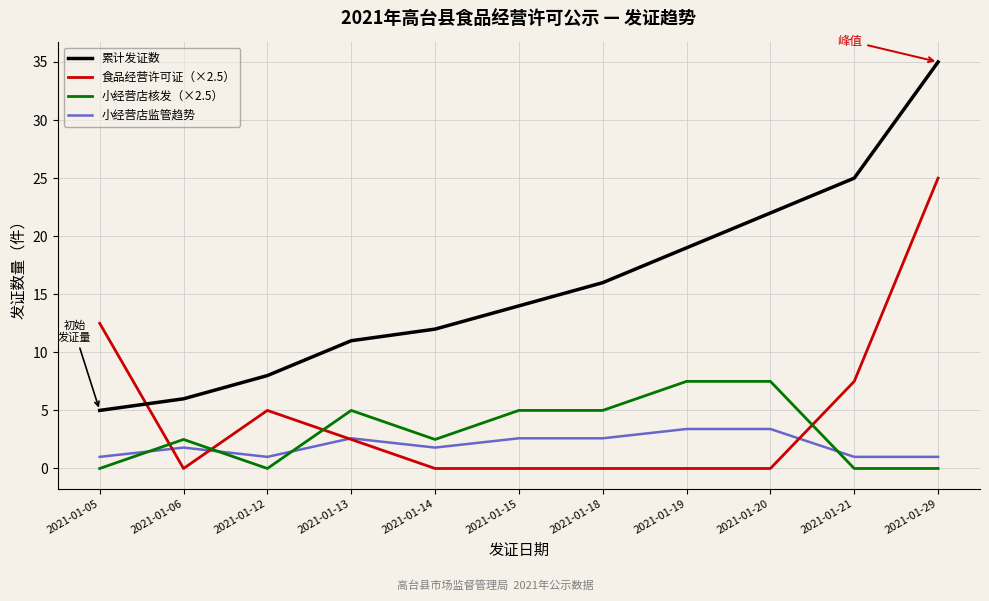

Reading left to right, what are all the values shown in this chart?

累计发证数: 2021-01-05=5.0	2021-01-06=6.0	2021-01-12=8.0	2021-01-13=11.0	2021-01-14=12.0	2021-01-15=14.0	2021-01-18=16.0	2021-01-19=19.0	2021-01-20=22.0	2021-01-21=25.0	2021-01-29=35.0
食品经营许可证（×2.5）: 2021-01-05=12.5	2021-01-06=0.0	2021-01-12=5.0	2021-01-13=2.5	2021-01-14=0.0	2021-01-15=0.0	2021-01-18=0.0	2021-01-19=0.0	2021-01-20=0.0	2021-01-21=7.5	2021-01-29=25.0
小经营店核发（×2.5）: 2021-01-05=0.0	2021-01-06=2.5	2021-01-12=0.0	2021-01-13=5.0	2021-01-14=2.5	2021-01-15=5.0	2021-01-18=5.0	2021-01-19=7.5	2021-01-20=7.5	2021-01-21=0.0	2021-01-29=0.0
小经营店监管趋势: 2021-01-05=1.0	2021-01-06=1.8	2021-01-12=1.0	2021-01-13=2.6	2021-01-14=1.8	2021-01-15=2.6	2021-01-18=2.6	2021-01-19=3.4	2021-01-20=3.4	2021-01-21=1.0	2021-01-29=1.0